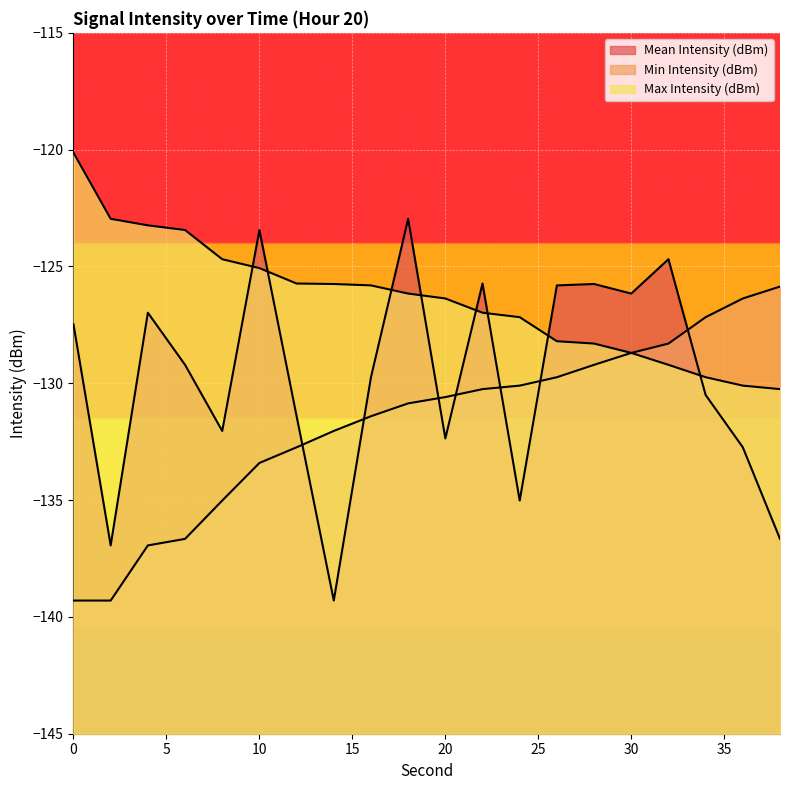

What are all the series names shown in the legend?

Mean Intensity (dBm), Min Intensity (dBm), Max Intensity (dBm)